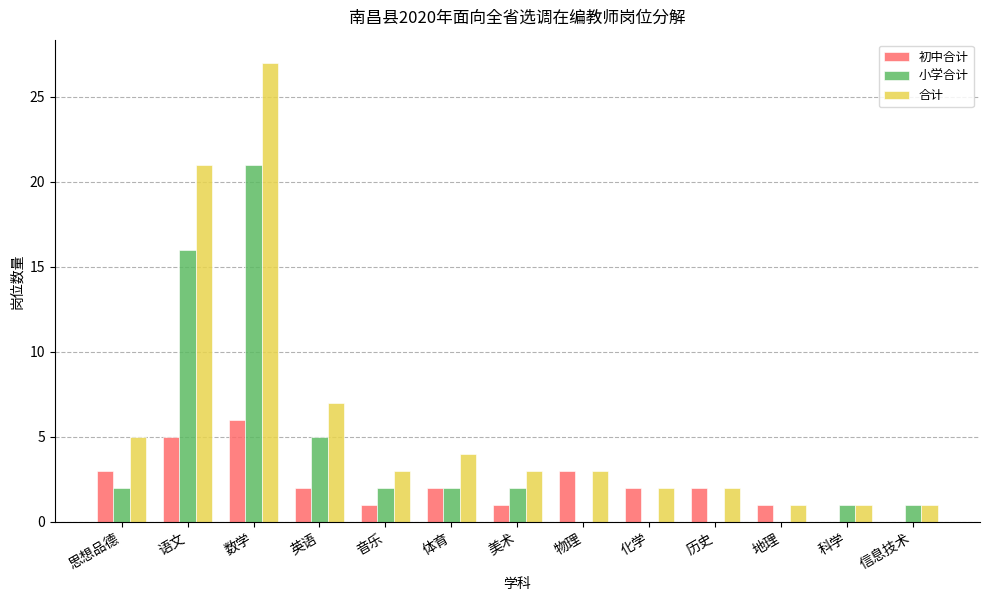

Reading left to right, list all the values displayed in this chart.

初中合计: 3	5	6	2	1	2	1	3	2	2	1	0	0
小学合计: 2	16	21	5	2	2	2	0	0	0	0	1	1
合计: 5	21	27	7	3	4	3	3	2	2	1	1	1